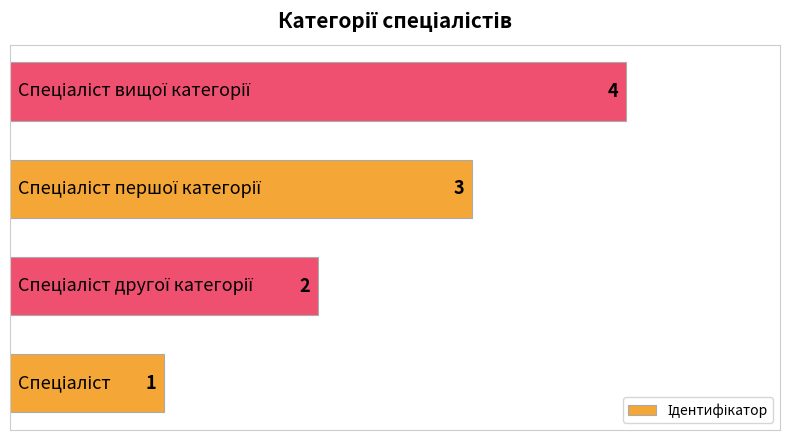

What is the sum of all values?

10